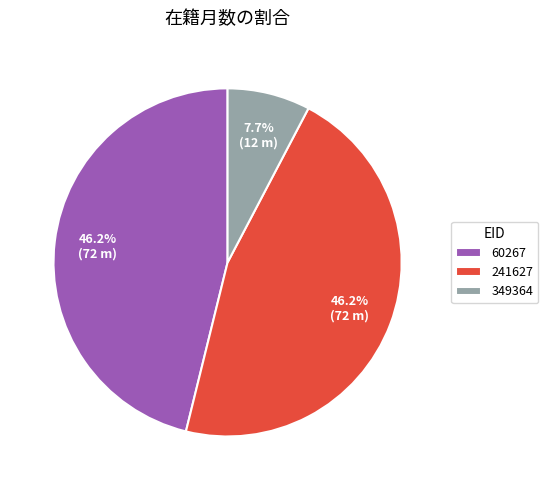

What is the total percentage of 241627 and 60267?

92.3%